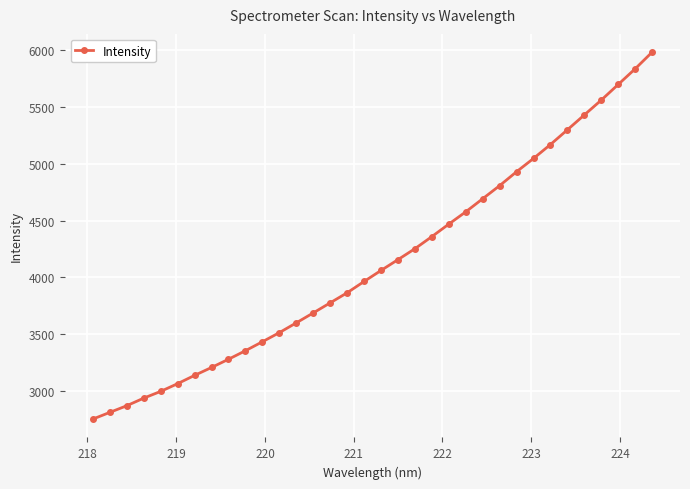

What is the minimum value shown in the chart?

2748.5